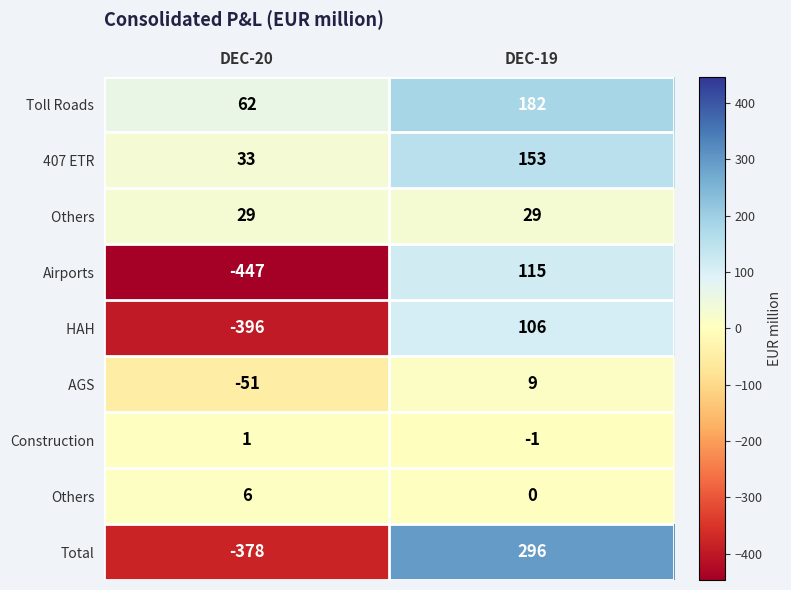

What is the greatest value displayed?

296